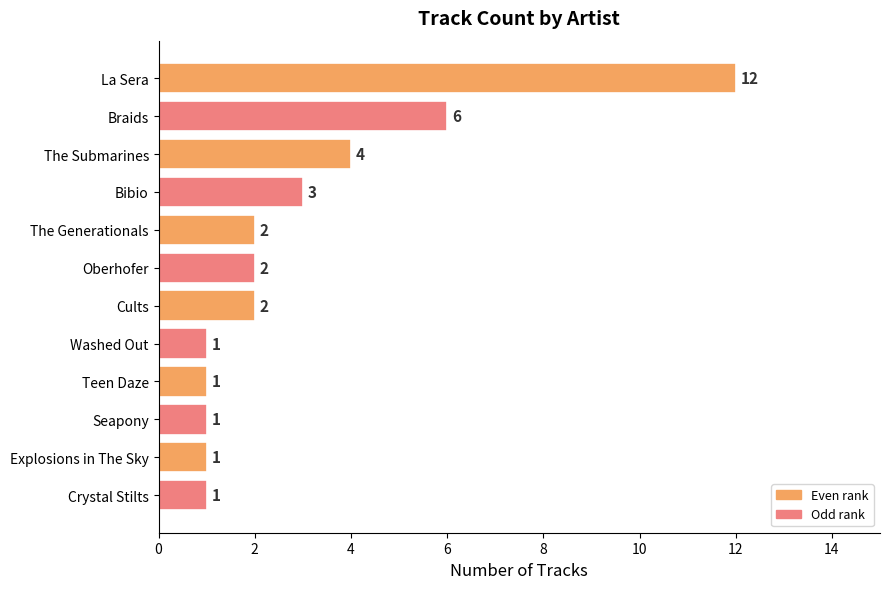

What is the difference between the maximum and minimum values?

11